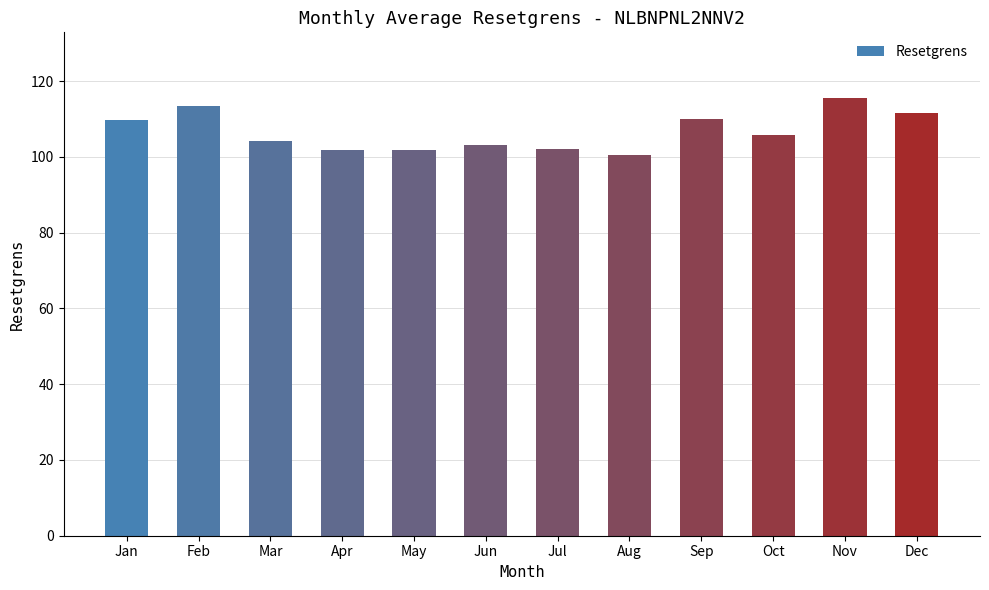

What is the change in value from Jun to Aug?

-2.9